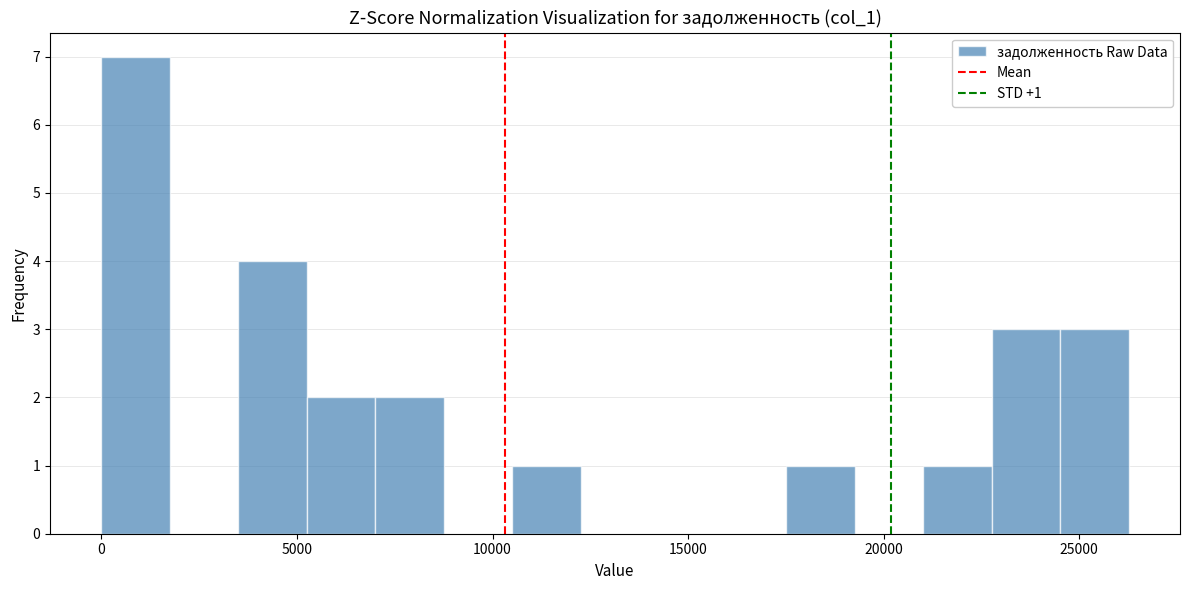

Around what value on the x-axis is the tallest bar? Give the approximate position of its centre, as read against the axis.

1000